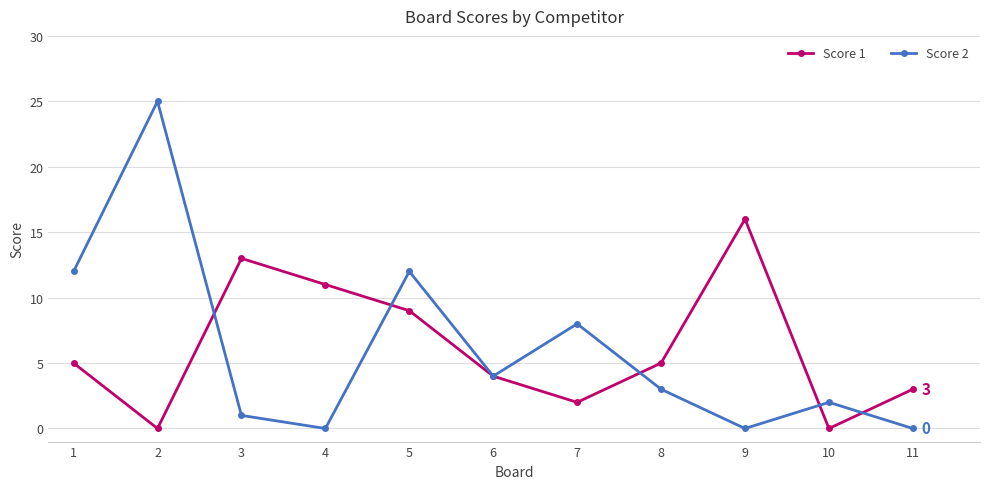

Reading left to right, extract all data points from this chart.

Score 1: 1=5	2=0	3=13	4=11	5=9	6=4	7=2	8=5	9=16	10=0	11=3
Score 2: 1=12	2=25	3=1	4=0	5=12	6=4	7=8	8=3	9=0	10=2	11=0